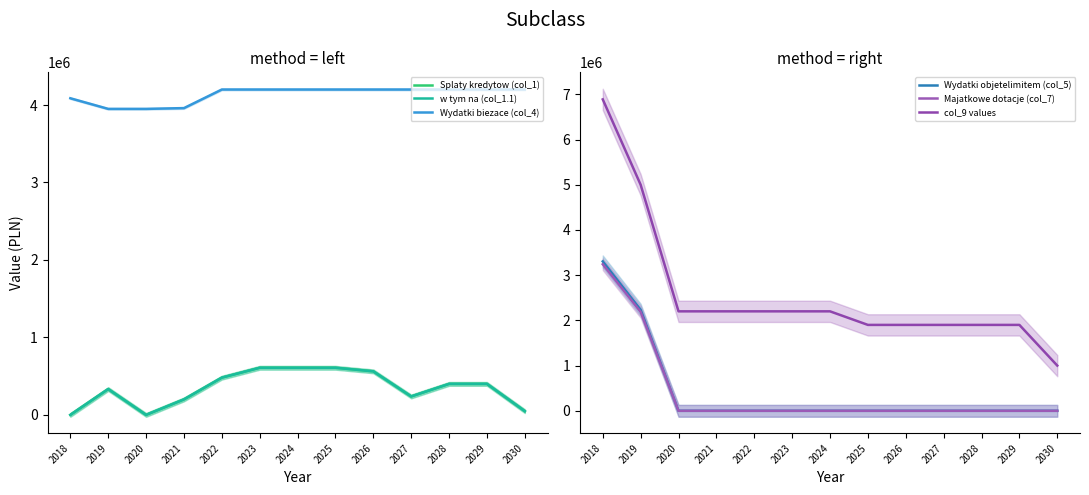

What is the average value of the Majatkowe dotacje (col_7) series?

417612